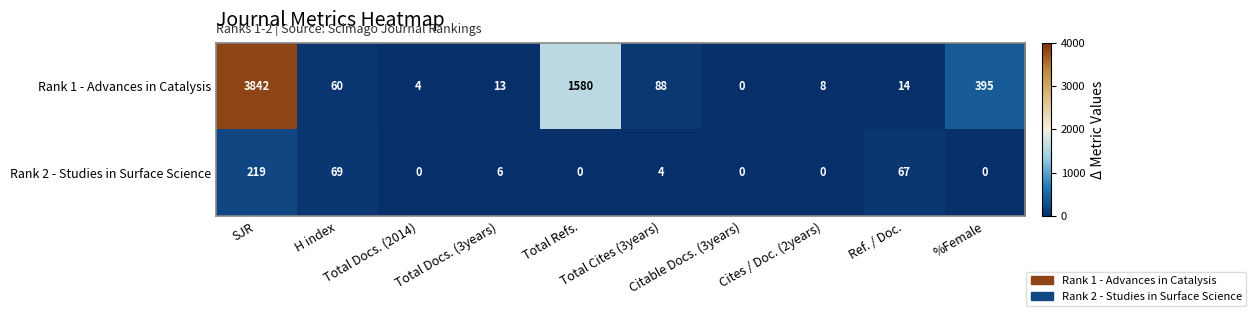

Between H index and Citable Docs. (3years), which series saw the biggest shift?

Rank 2 - Studies in Surface Science